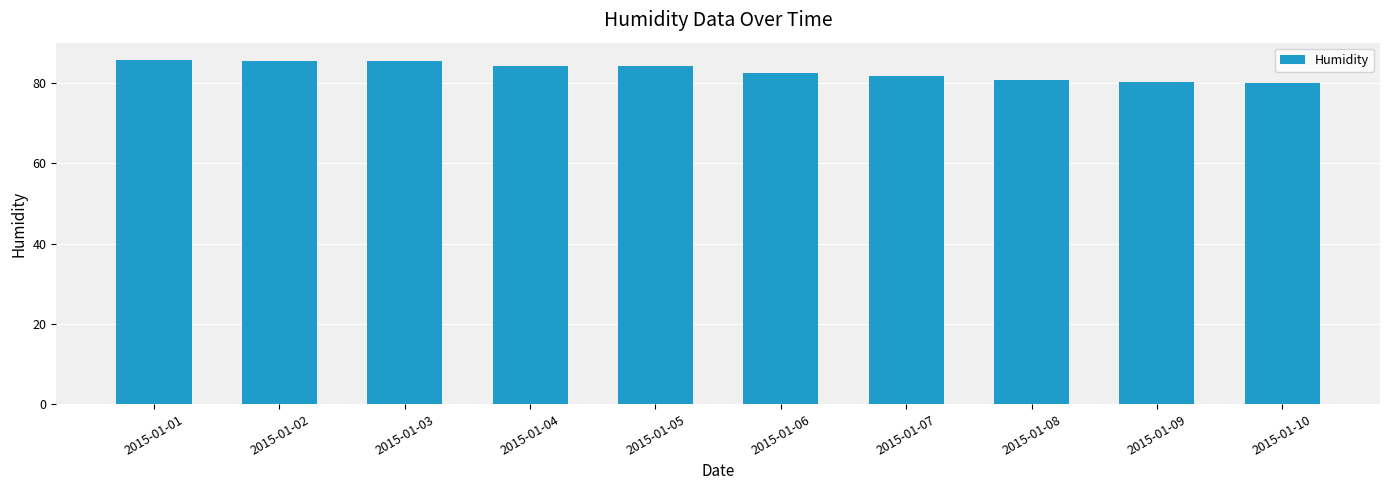

True or false: the data shows 25.5 at 2015-01-07.

False